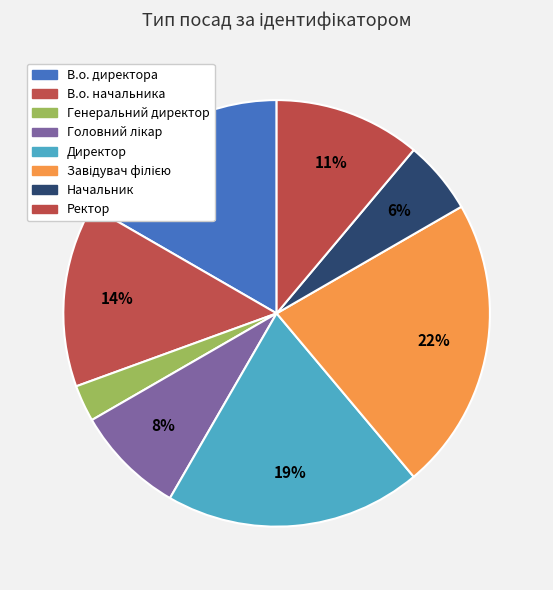

What is the smallest slice in the pie chart?

Генеральний директор